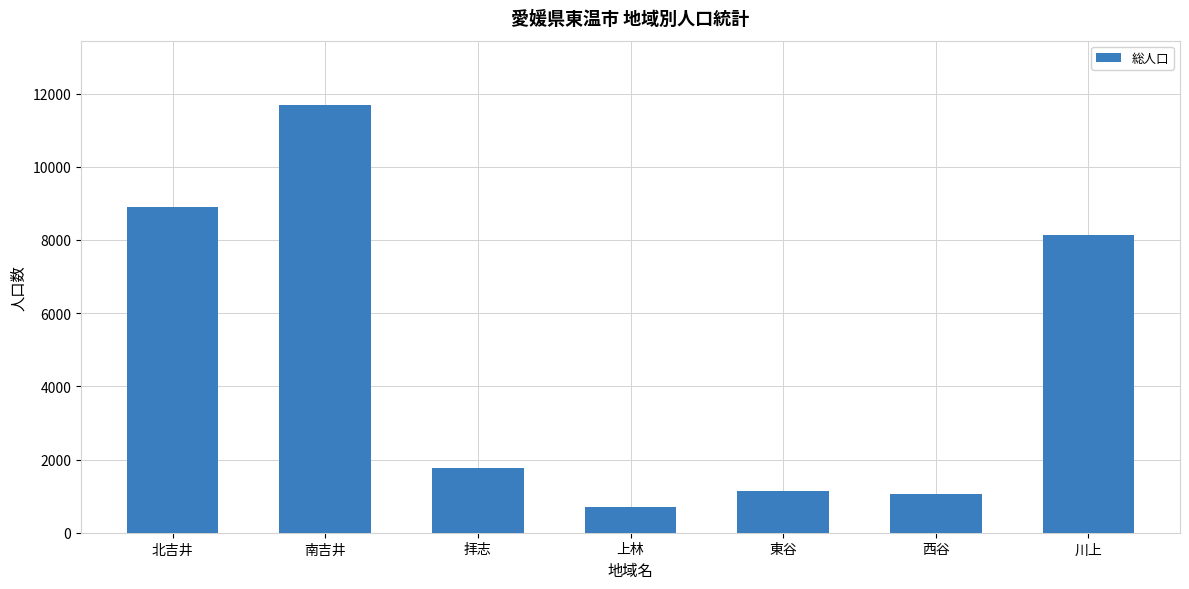

Is it true that the value at 東谷 is 1145?

True